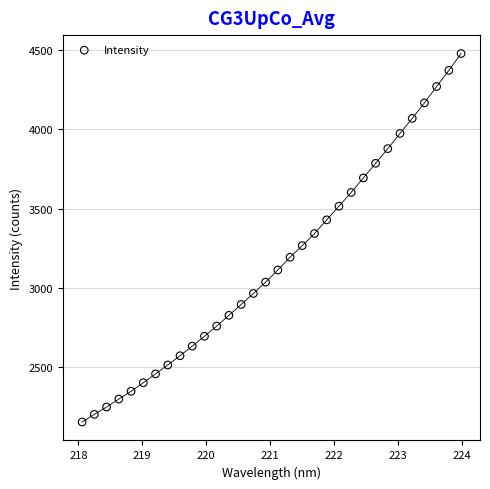

What is the range of Y values (max minus min)?

2320.1